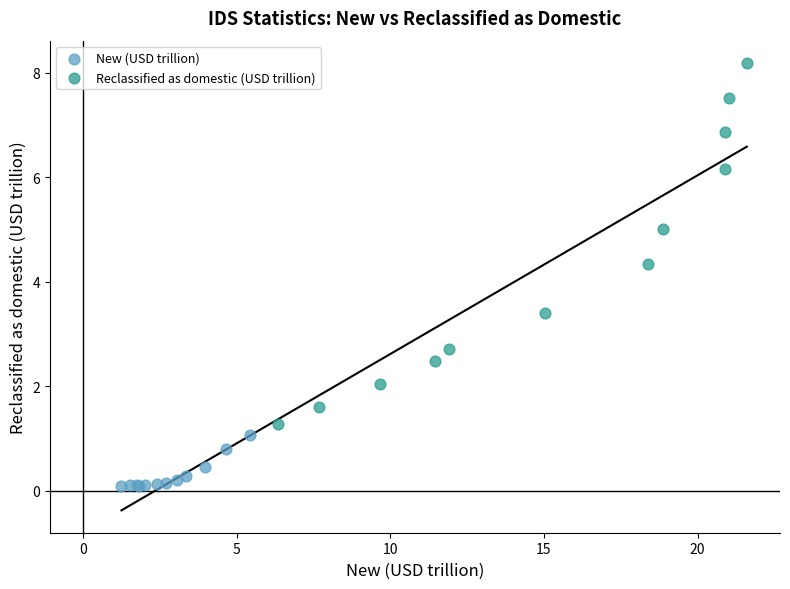

Which series reaches the maximum Y coordinate?

Reclassified as domestic (USD trillion)